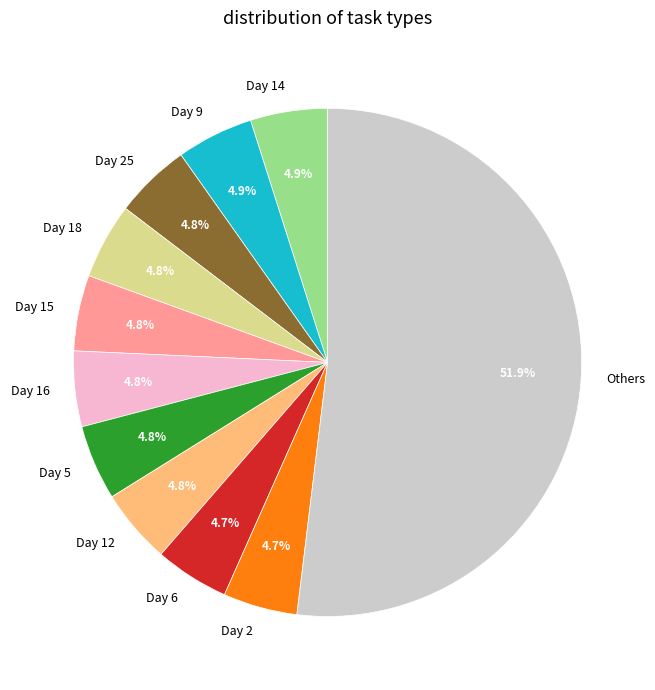

What percentage is NOT represented by Day 9?

95.1%